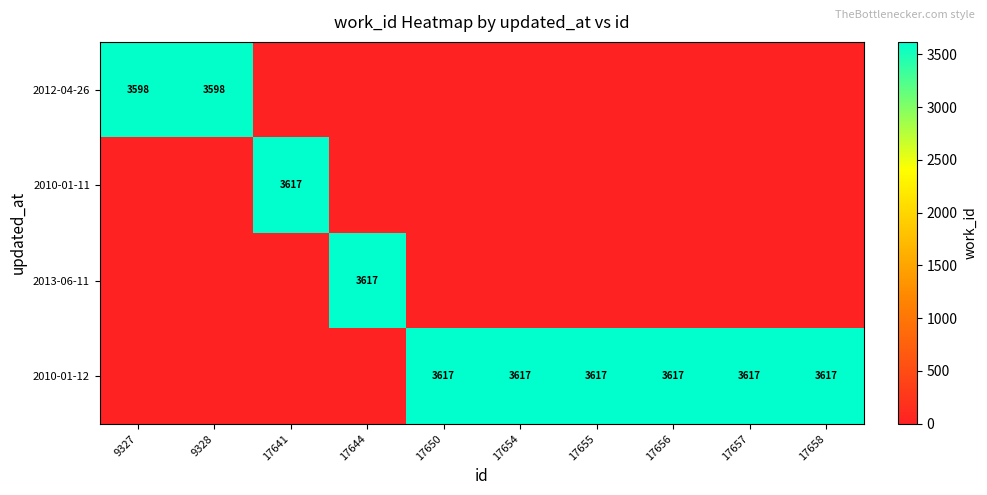

What is the total value across all series at 17658?

3617